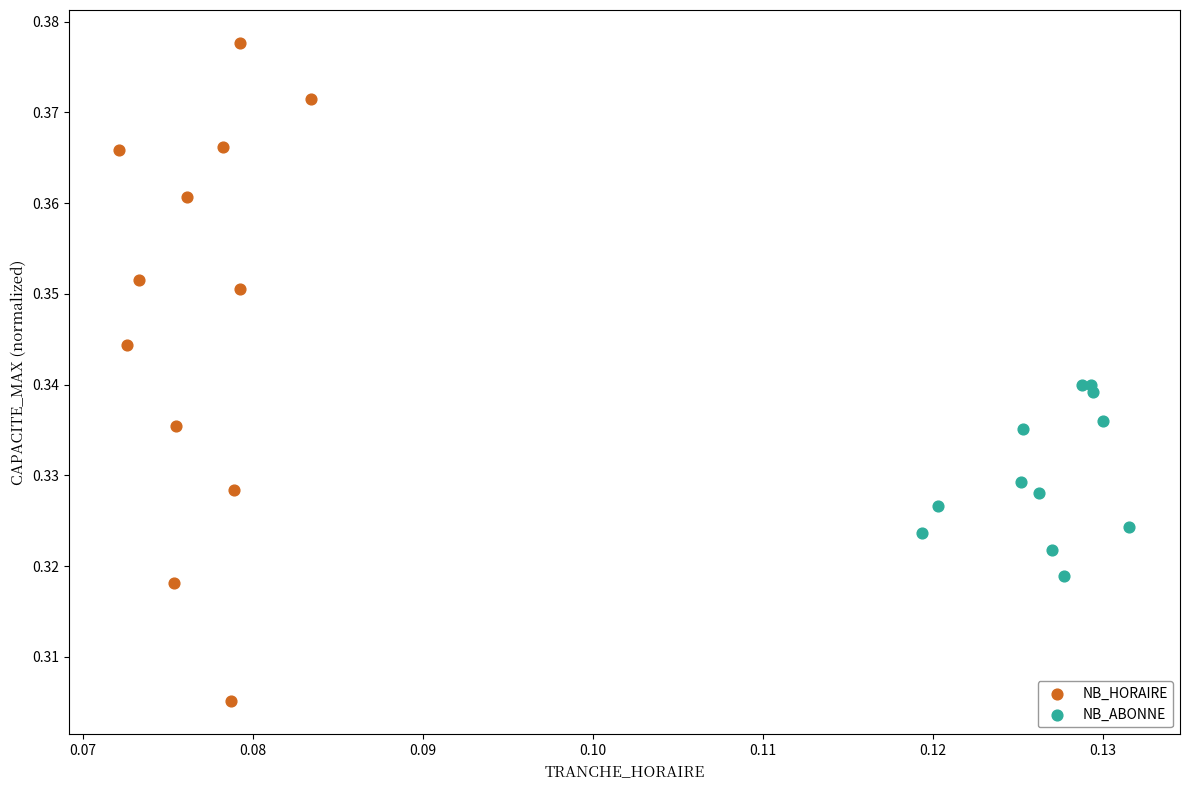

Which series reaches the maximum Y coordinate?

NB_HORAIRE